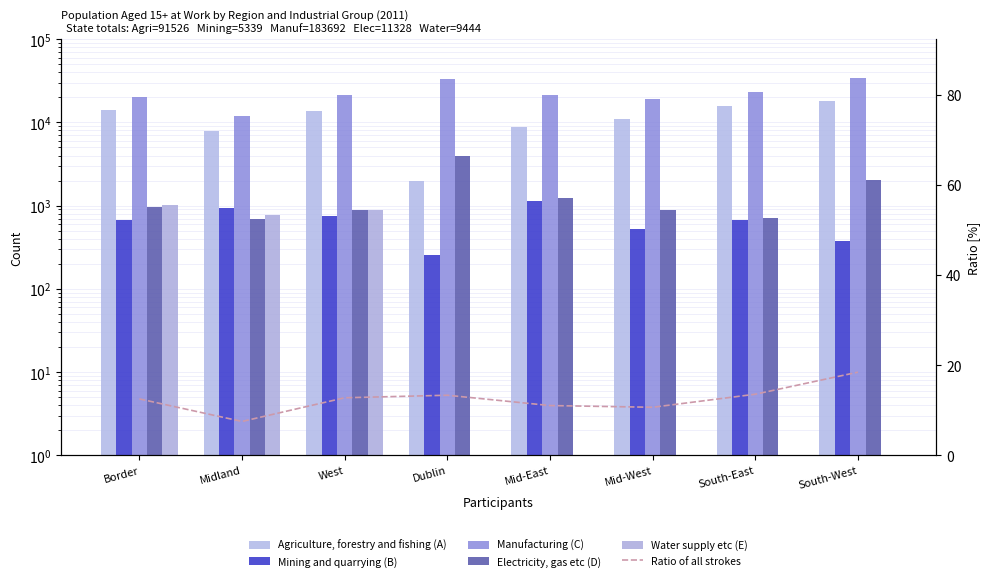

Which series changed the most between West and South-West?

Manufacturing (C)